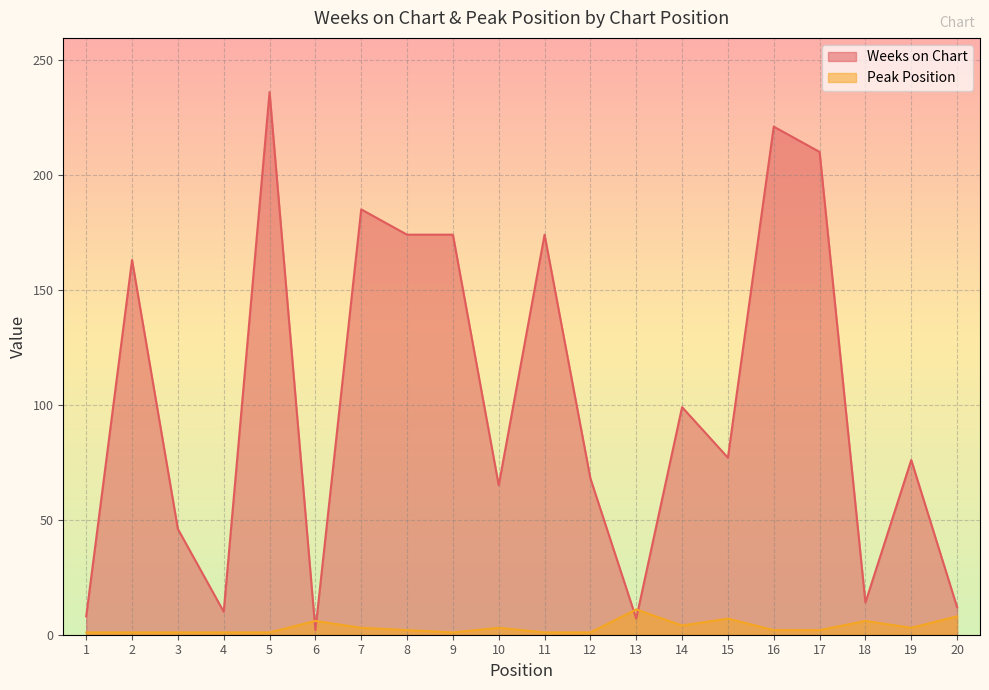

What is the value of the Peak Position point at the 14th from the left?

4